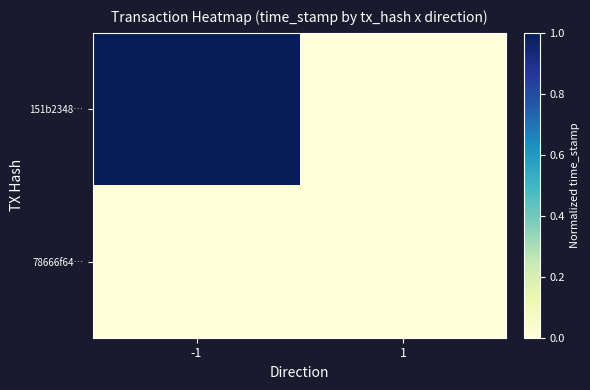

What is the greatest value displayed?

1.0